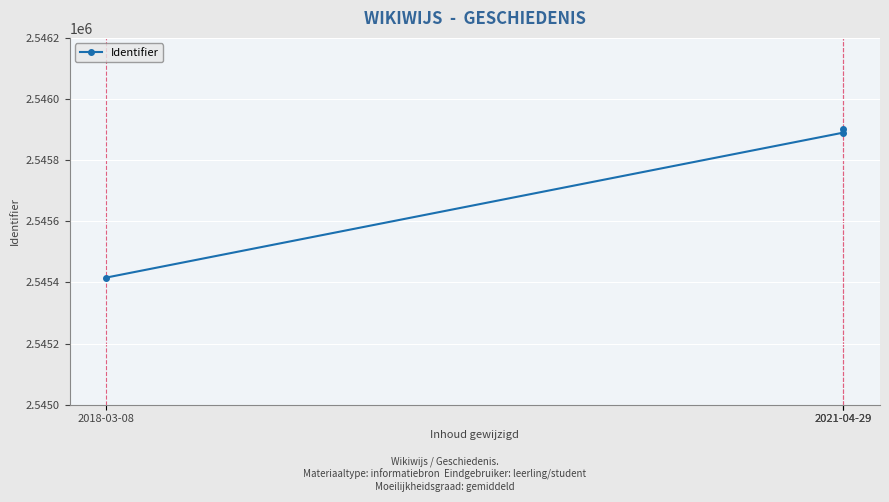

What is the difference between the maximum and minimum values?

485